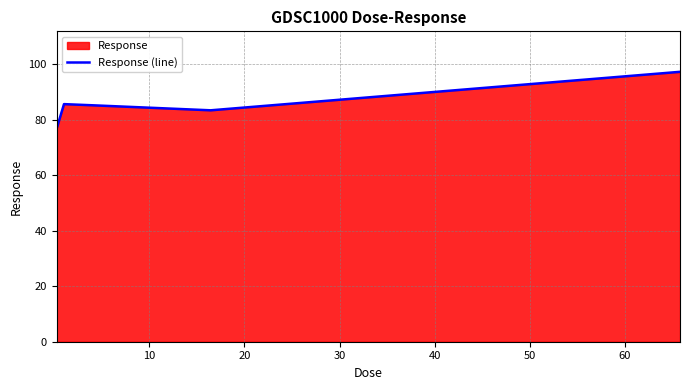

How many data points does each series have?

5